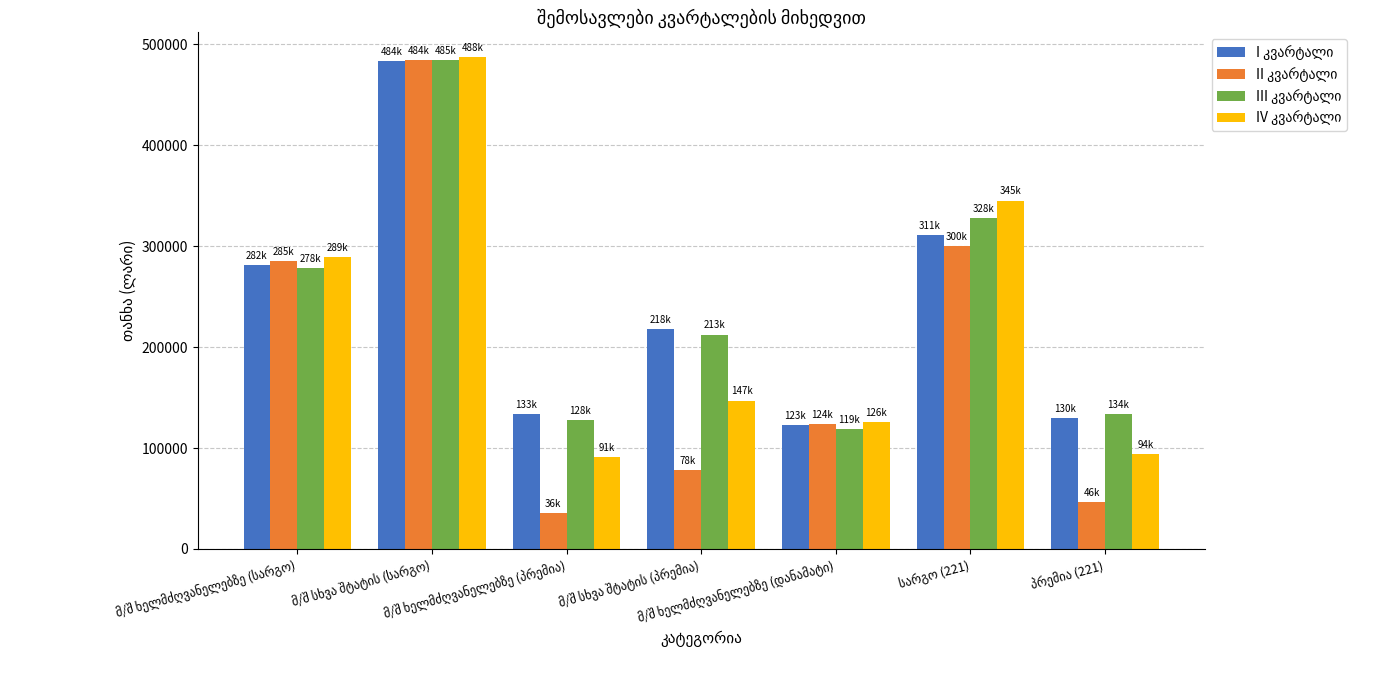

What is the greatest value displayed?

487618.9